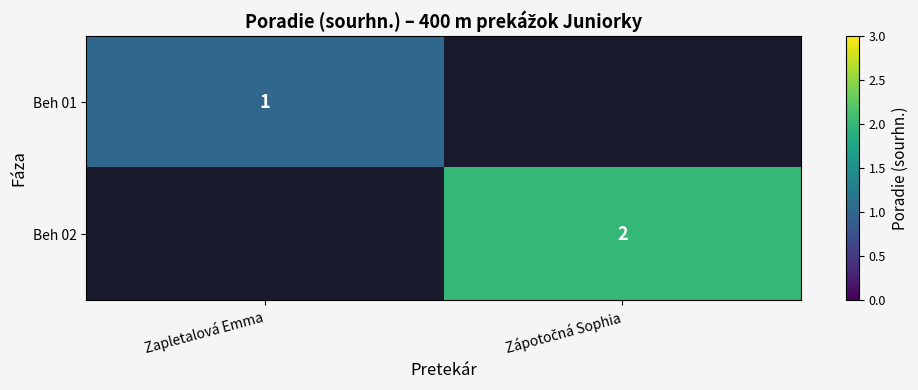

The Beh 01 series shows 1 at Zapletalová Emma. True or false?

True